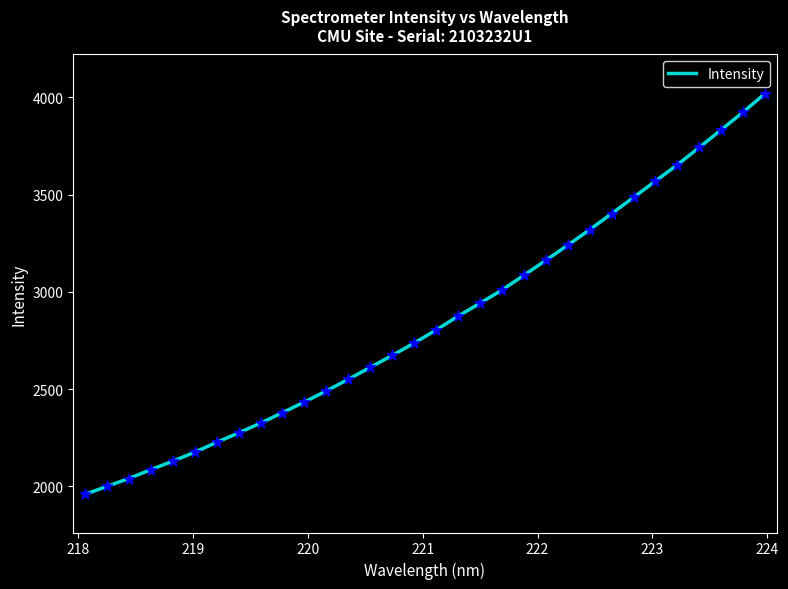

What is the maximum value shown in the chart?

4019.0